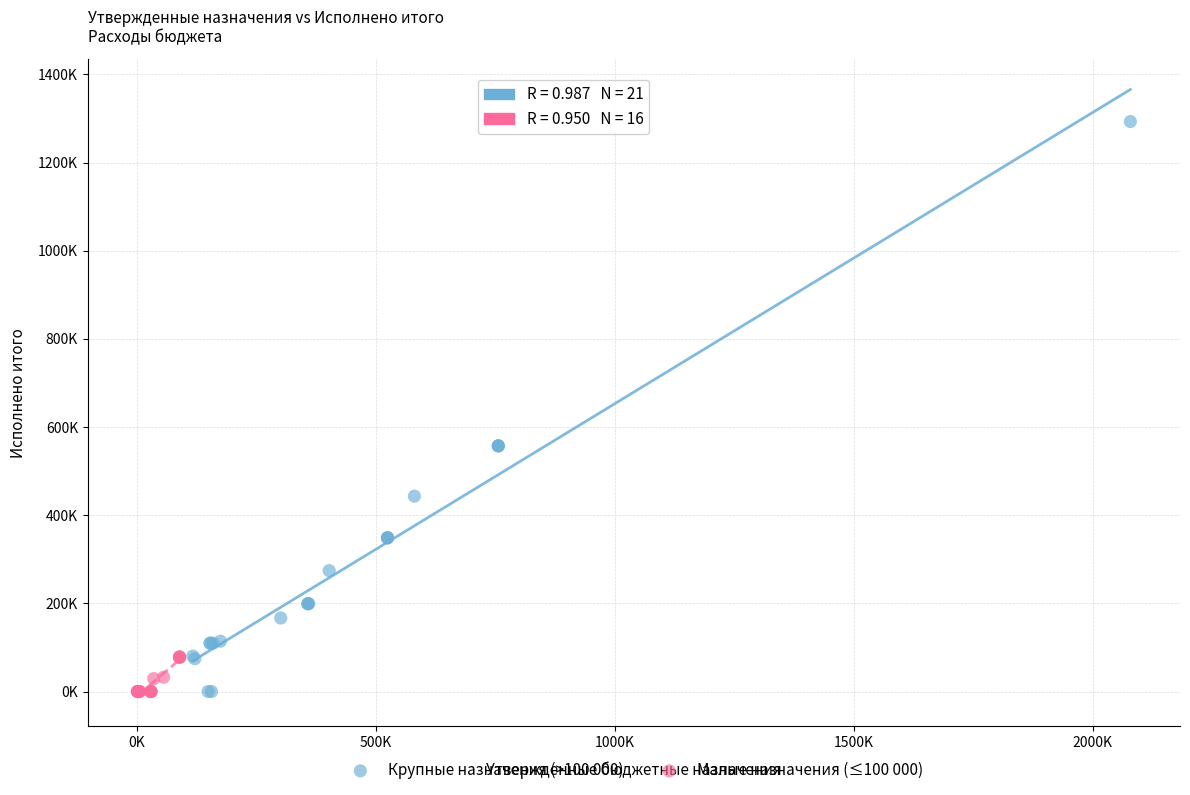

Which series has the largest Y range (max minus min)?

Крупные назначения (>100 000)